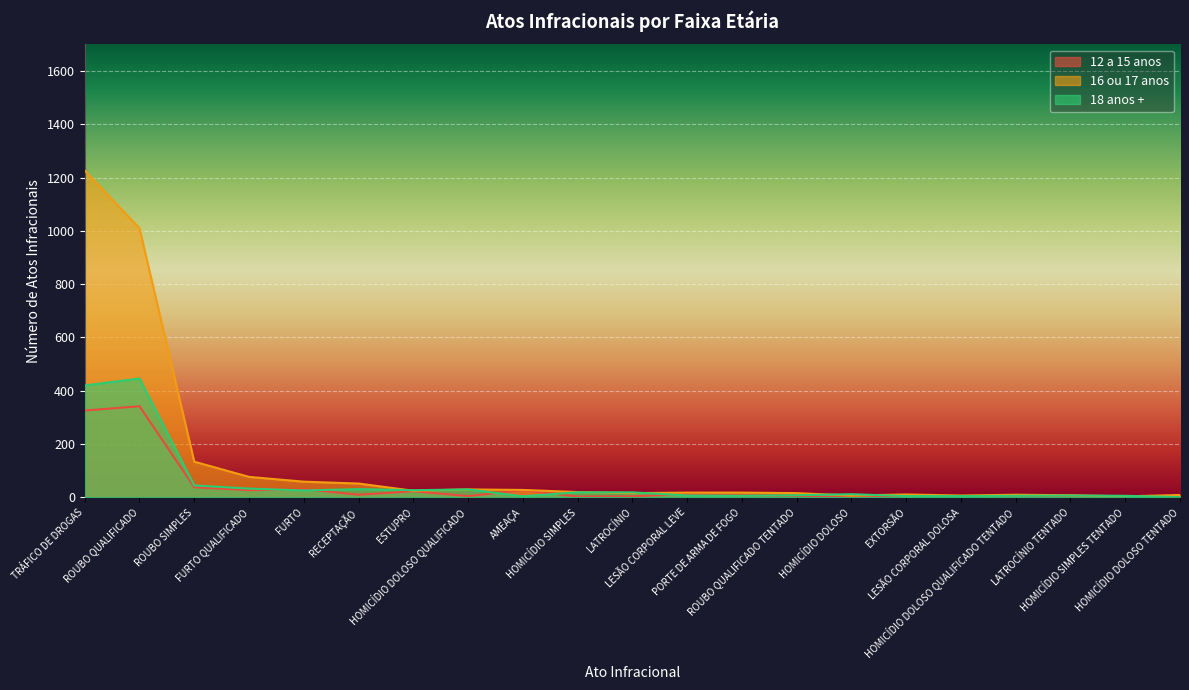

True or false: 12 a 15 anos has a value of 5 at LESÃO CORPORAL DOLOSA.

True